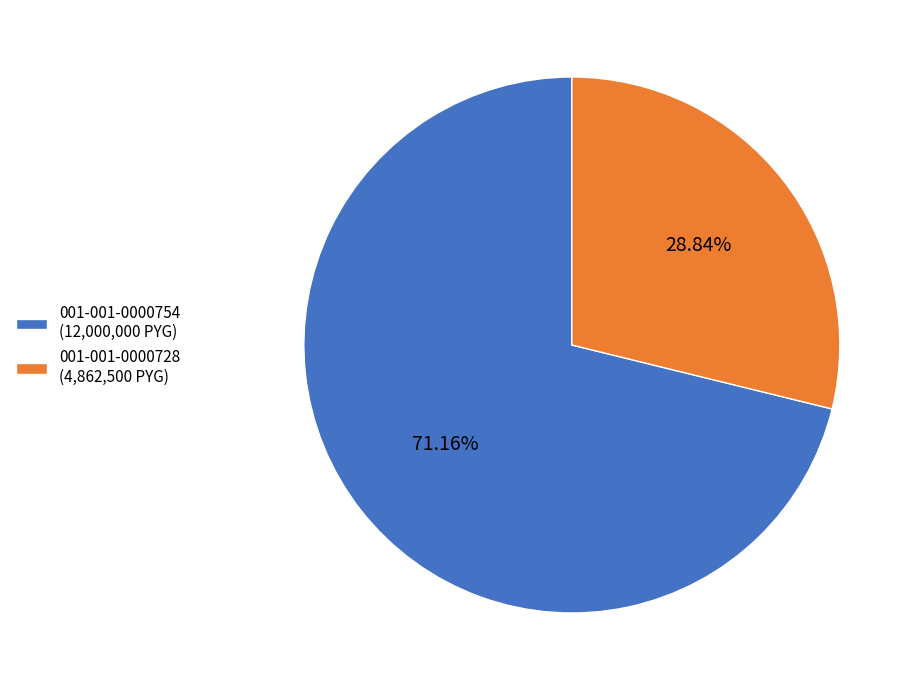

The 001-001-0000728 slice represents 22% of the pie. True or false?

False